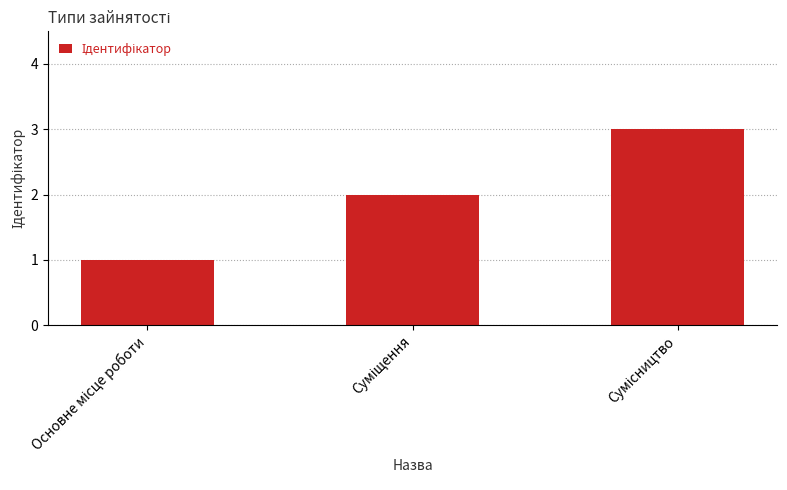

What is the sum of all values?

6